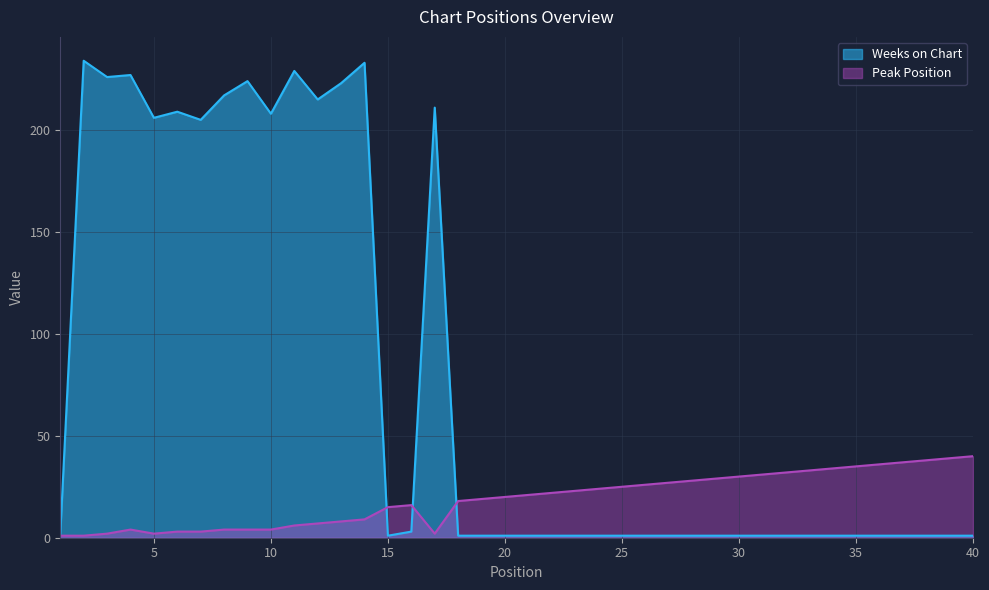

Which category has the highest value in the Weeks on Chart series?

2